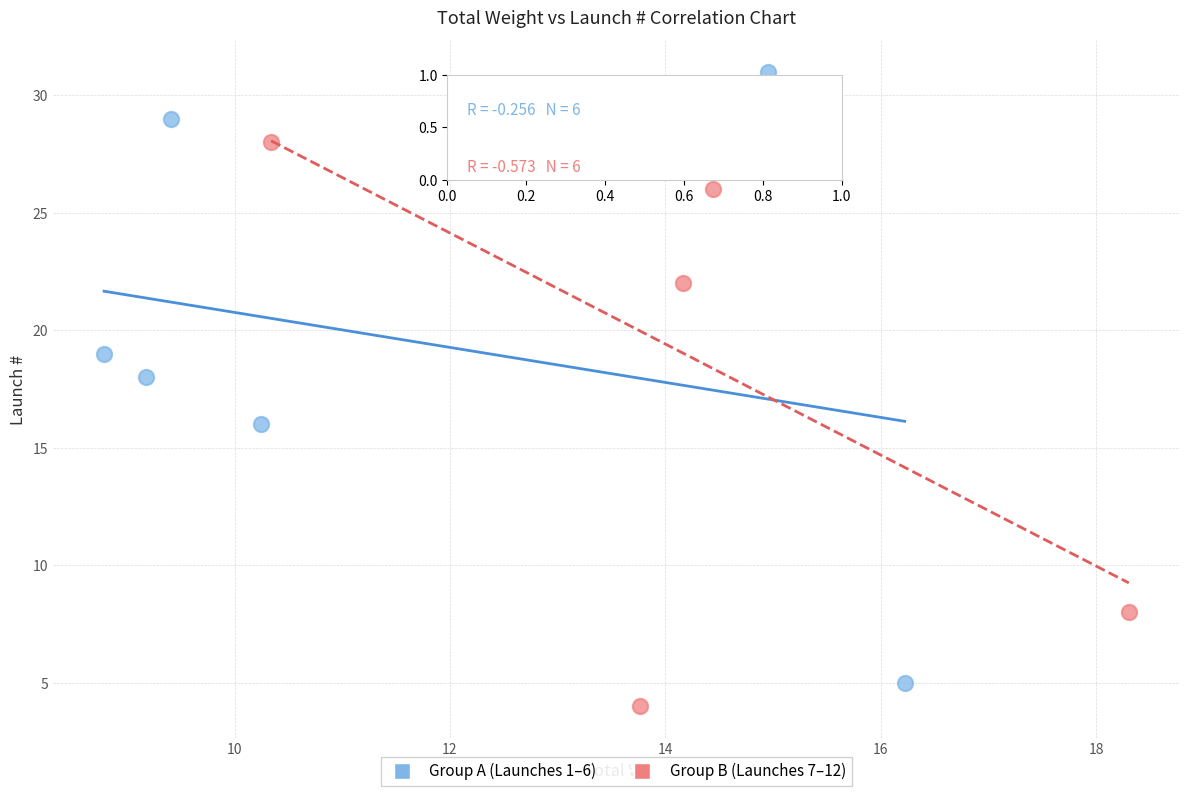

Which series reaches the minimum Y coordinate?

Group B (Launches 7–12)